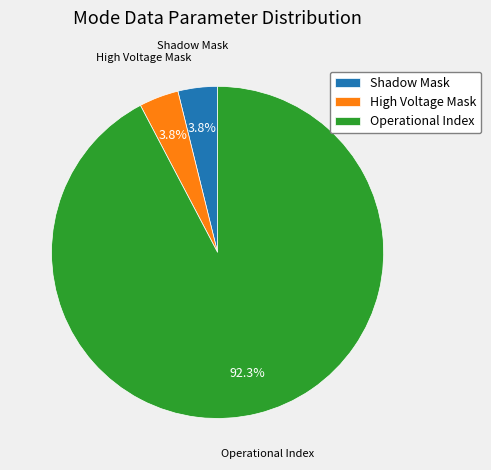

What is the total percentage of Shadow Mask and Operational Index?

96.2%